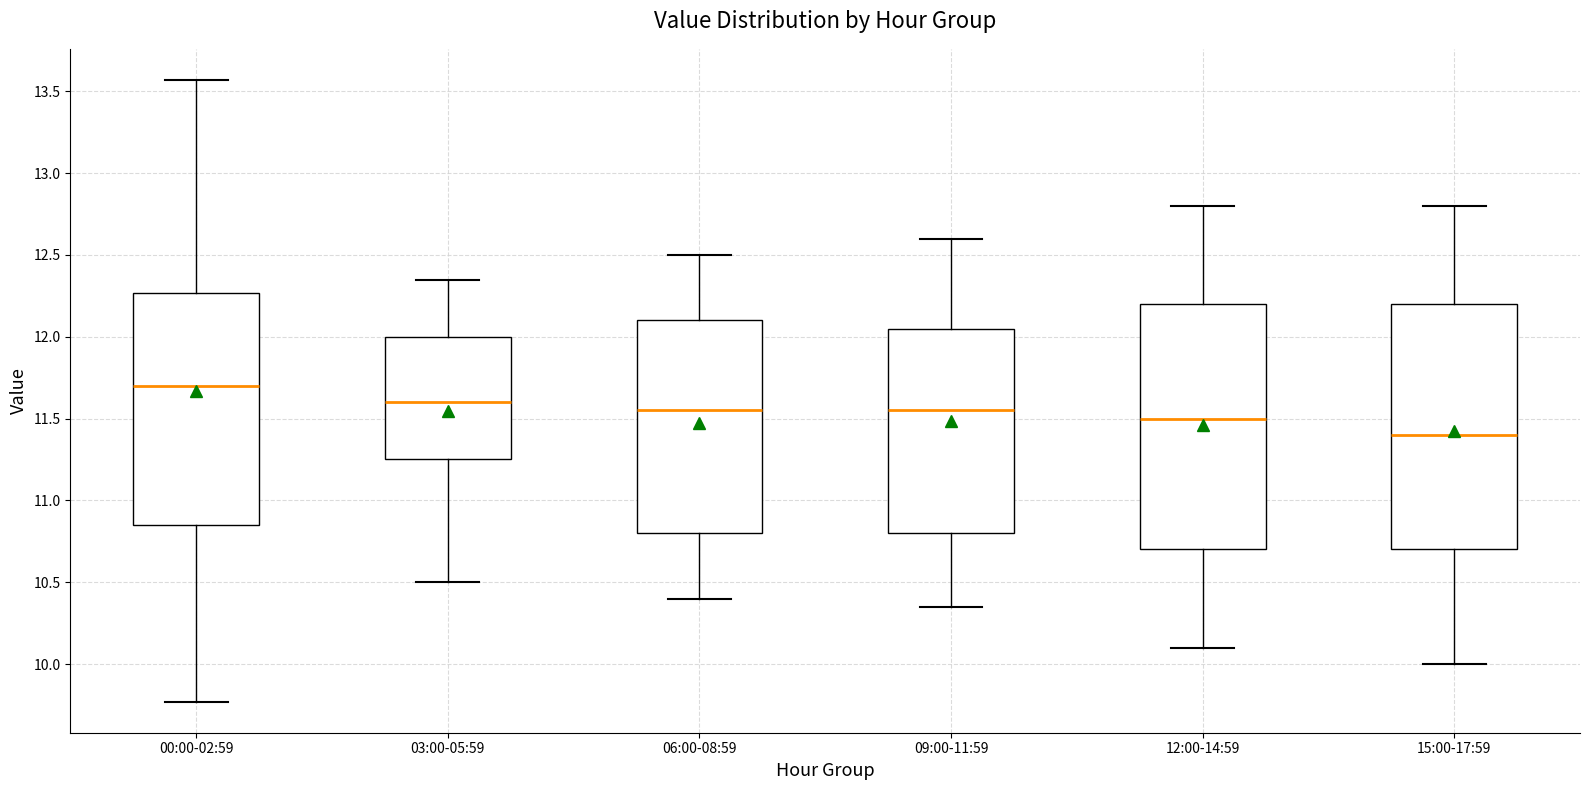

Reading left to right, transcribe this box plot: for each box, give where its median line is, the range the box spans, and where its two whiskers end, as read against the y-axis. The values are not printed on the chart, so give them approximately, as read against the axis.

00:00-02:59: median 11.70, box 10.85 to 12.25, whiskers 9.75 to 13.55
03:00-05:59: median 11.60, box 11.25 to 12.00, whiskers 10.50 to 12.35
06:00-08:59: median 11.55, box 10.80 to 12.10, whiskers 10.40 to 12.50
09:00-11:59: median 11.55, box 10.80 to 12.05, whiskers 10.35 to 12.60
12:00-14:59: median 11.50, box 10.70 to 12.20, whiskers 10.10 to 12.80
15:00-17:59: median 11.40, box 10.70 to 12.20, whiskers 10.00 to 12.80